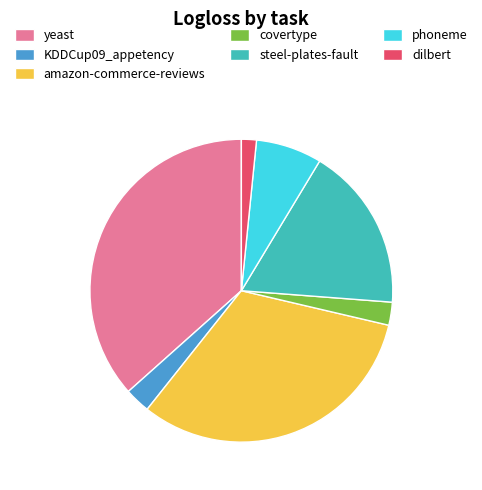

Which has a higher value, amazon-commerce-reviews or phoneme?

amazon-commerce-reviews